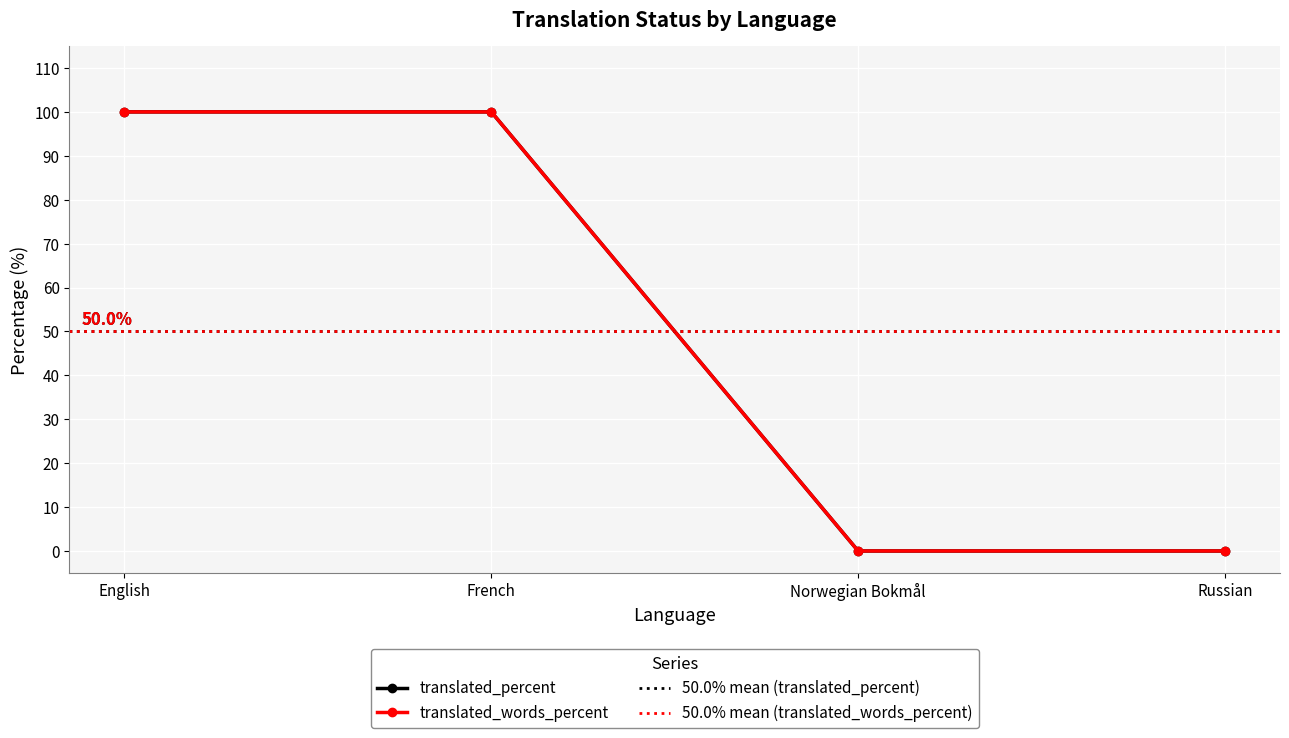

Reading left to right, what are all the values shown in this chart?

translated_percent: 100	100	0	0
translated_words_percent: 100	100	0	0